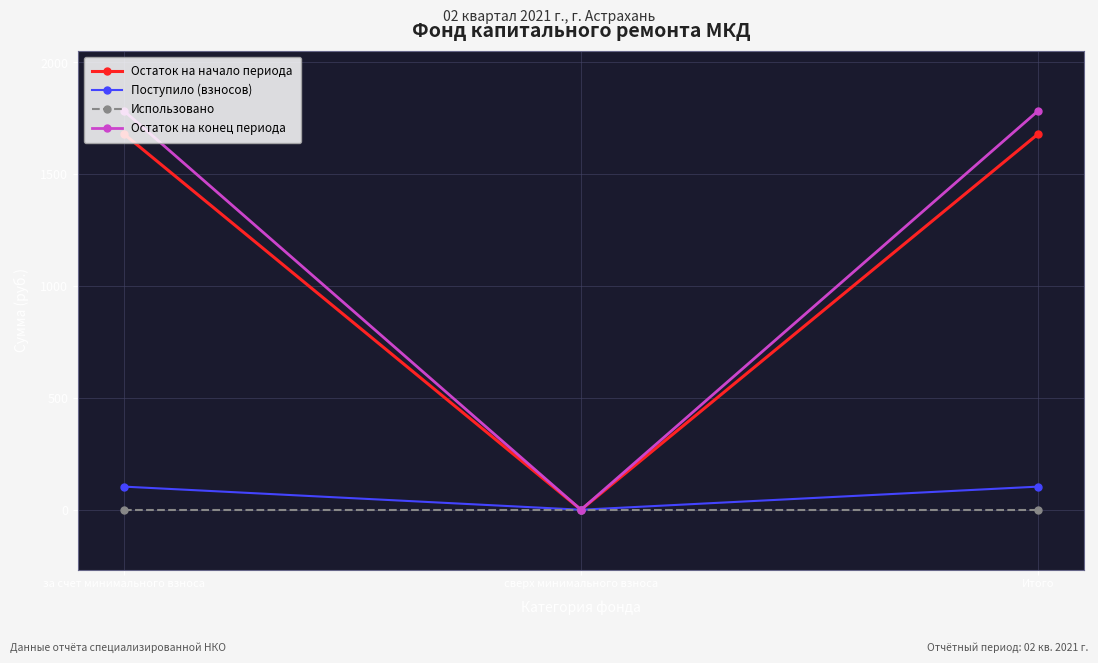

How many series are shown in this chart?

4